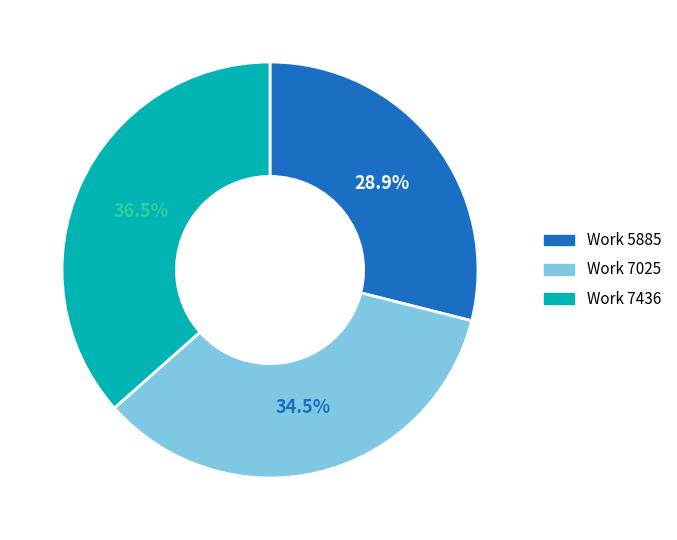

Is there any slice that represents more than half of the pie?

No